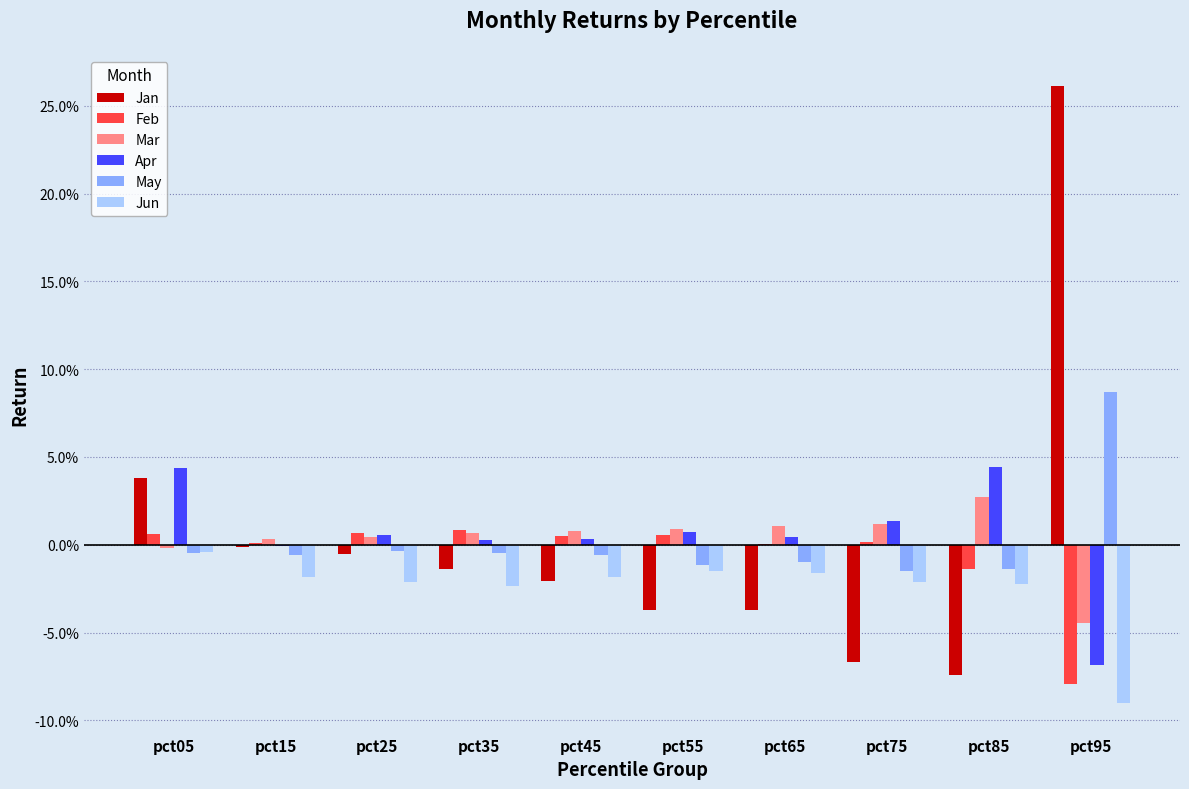

Which series has the largest total across all categories?

Apr